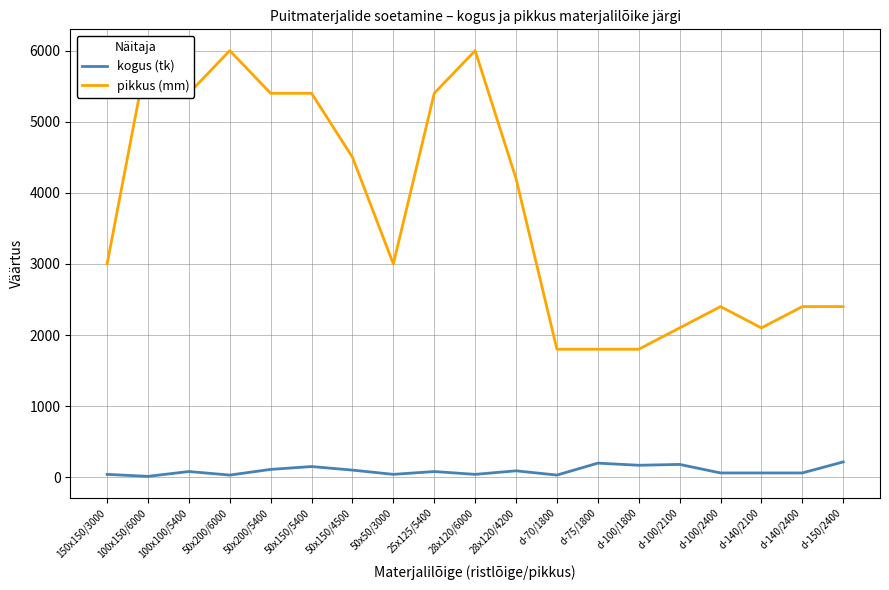

Rank the series at d-75/1800 from lowest to highest value.

kogus (tk), pikkus (mm)